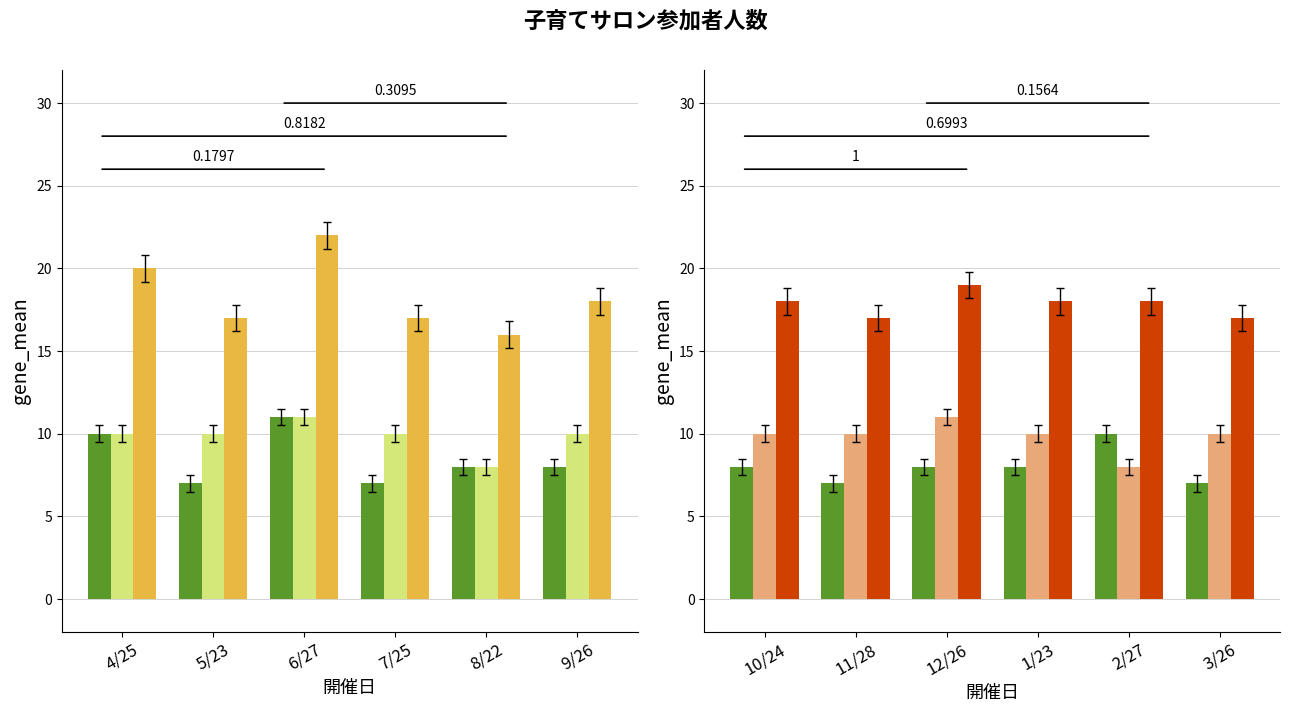

What is the difference between the maximum and minimum values in the 子ども series?

3